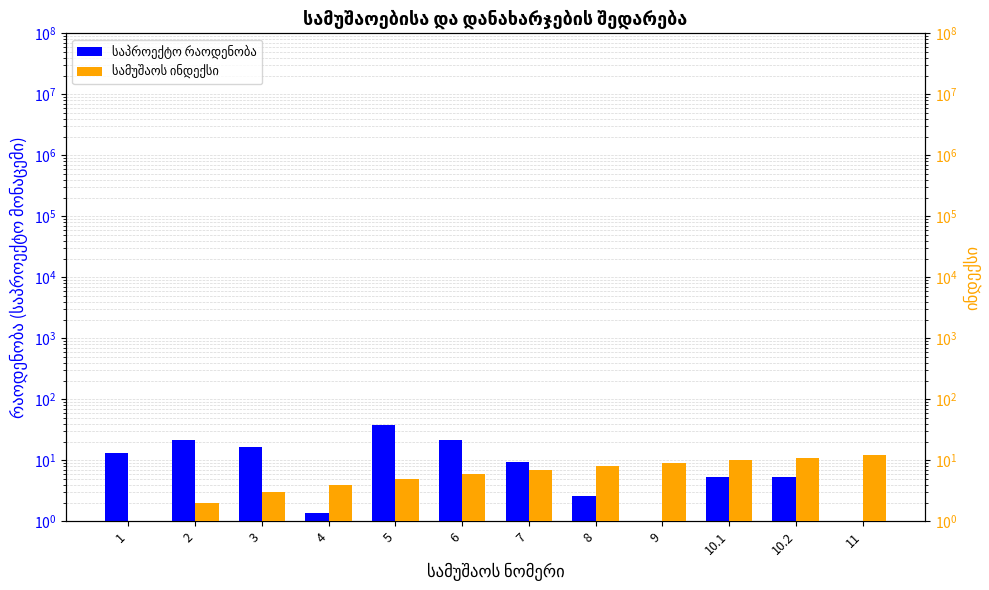

At which label does საპროექტო რაოდენობა first exceed 9?

1